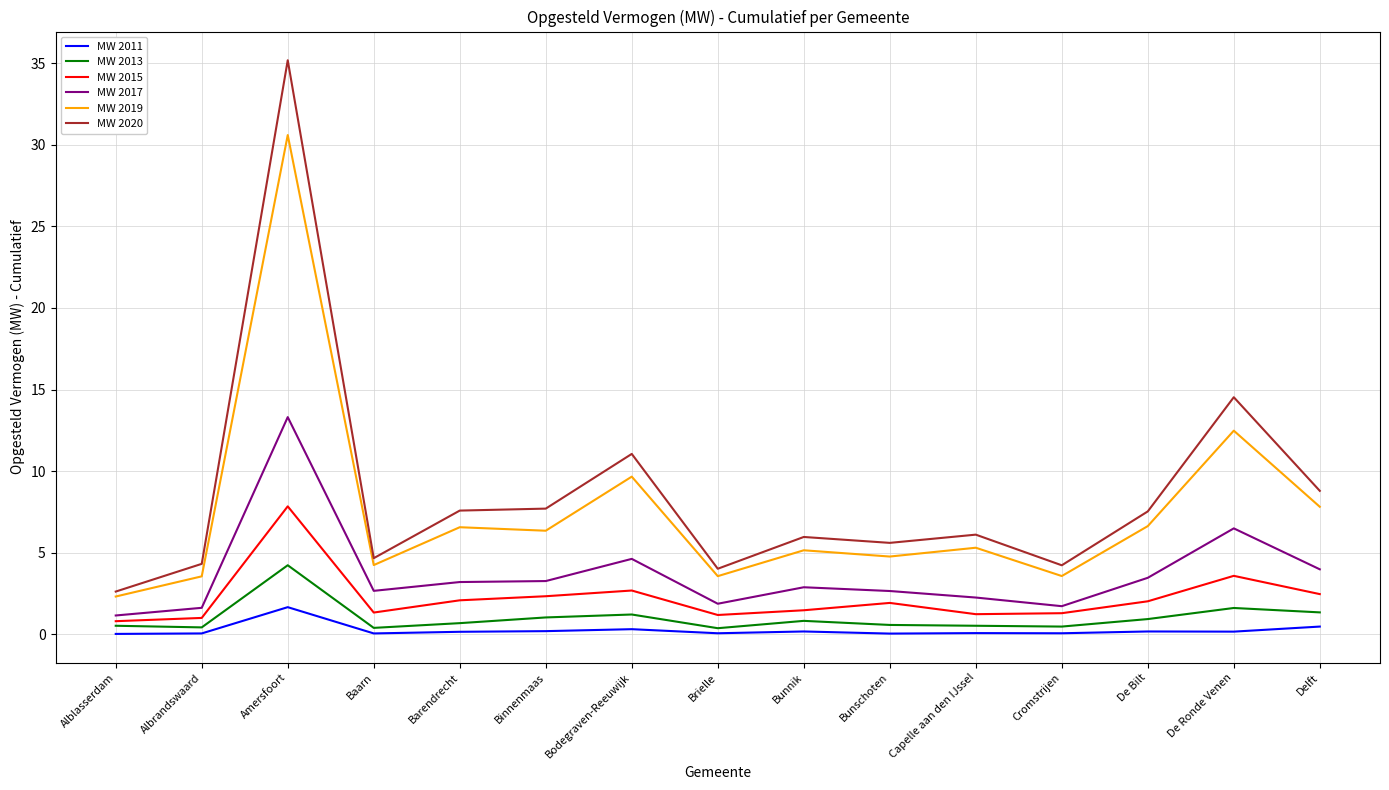

What is the difference between the second highest and second lowest values in the MW 2019 series?

8.9